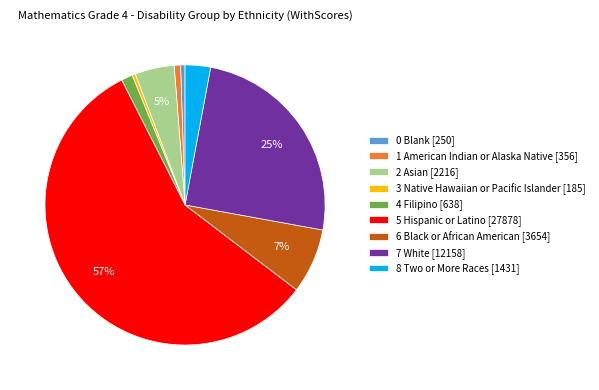

Combined, do 5 Hispanic or Latino [27878] and 3 Native Hawaiian or Pacific Islander [185] account for over 50%?

Yes